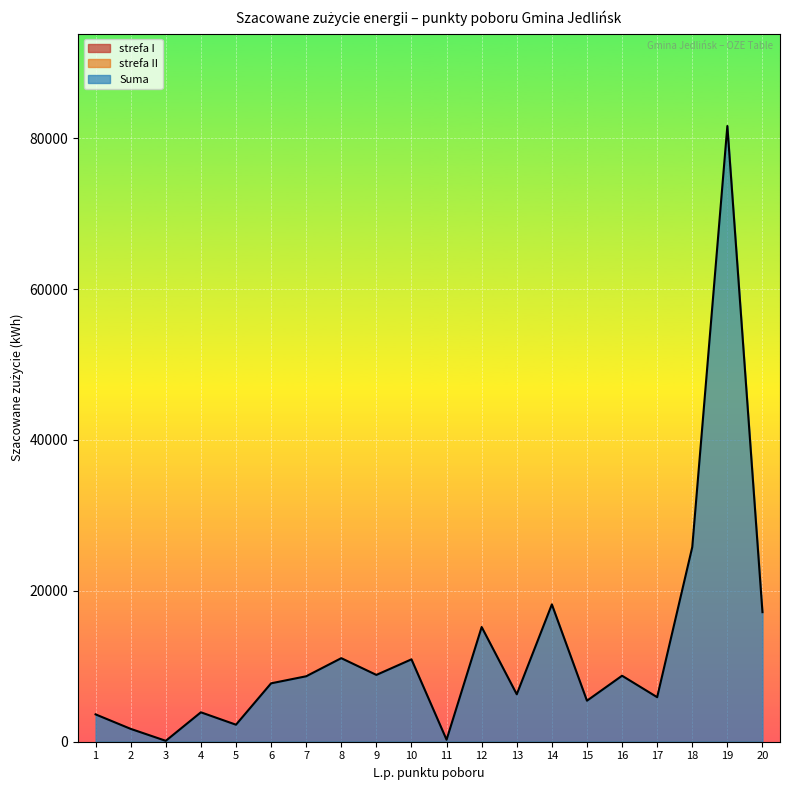

At how many categories does at least one series exceed 55602?

1